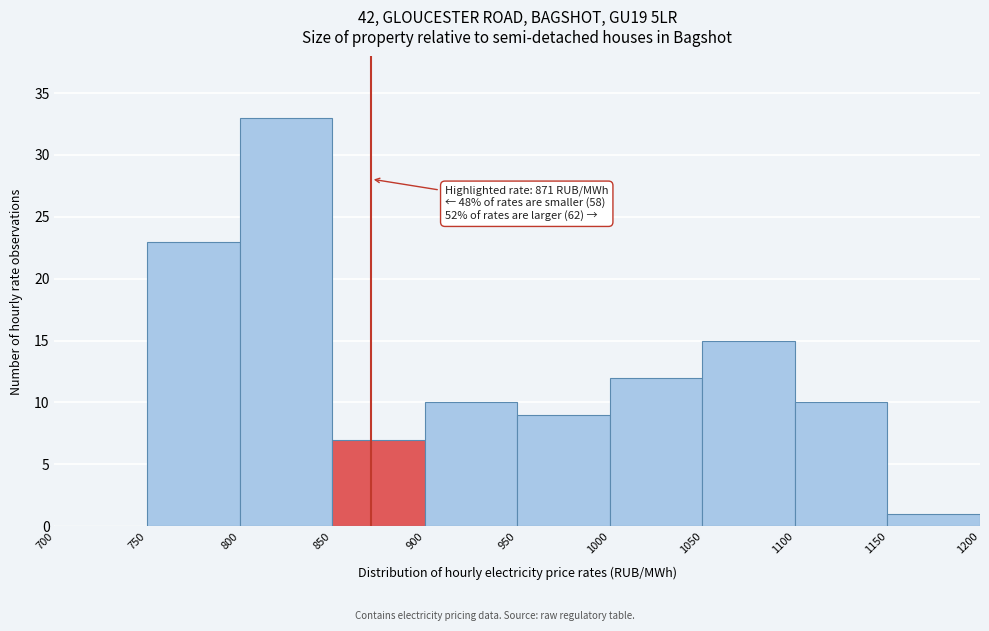

Over which range of the x-axis is the bar tallest?

800 to 850